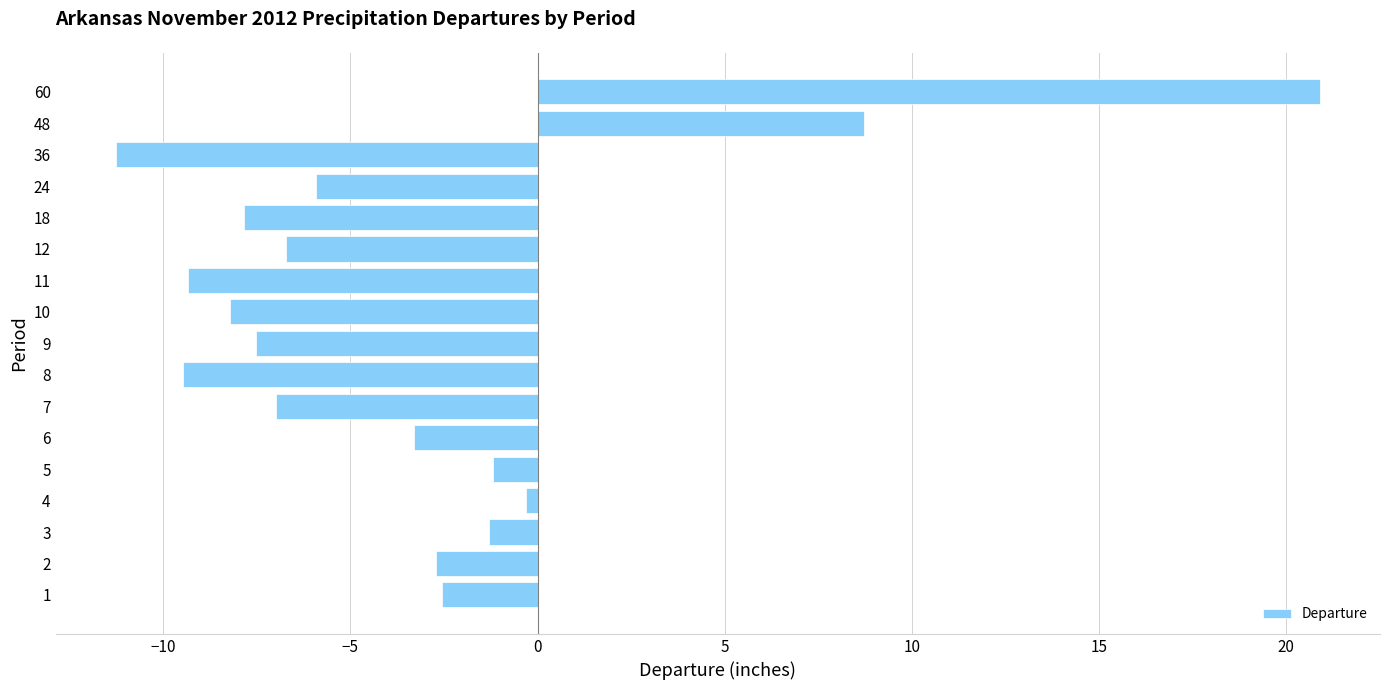

What is the change in value from 7 to 10?

-1.2